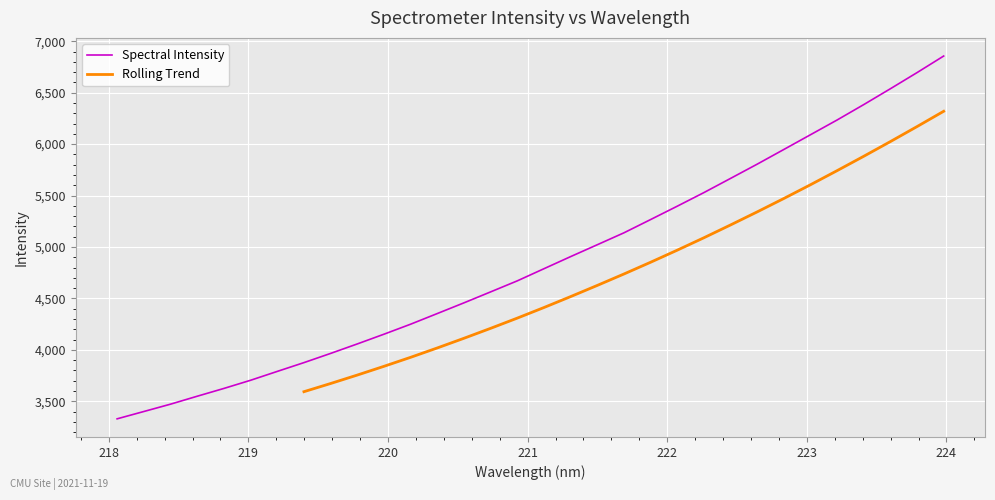

List the labels in order of value, largest first.

223.9802, 223.7895, 223.5987, 223.408, 223.2172, 223.0264, 222.8355, 222.6447, 222.4538, 222.263, 222.0721, 221.8812, 221.6902, 221.4993, 221.3083, 221.1174, 220.9264, 220.7354, 220.5444, 220.3533, 220.1623, 219.9712, 219.7801, 219.589, 219.3979, 219.2067, 219.0156, 218.8244, 218.6332, 218.442, 218.2508, 218.0596